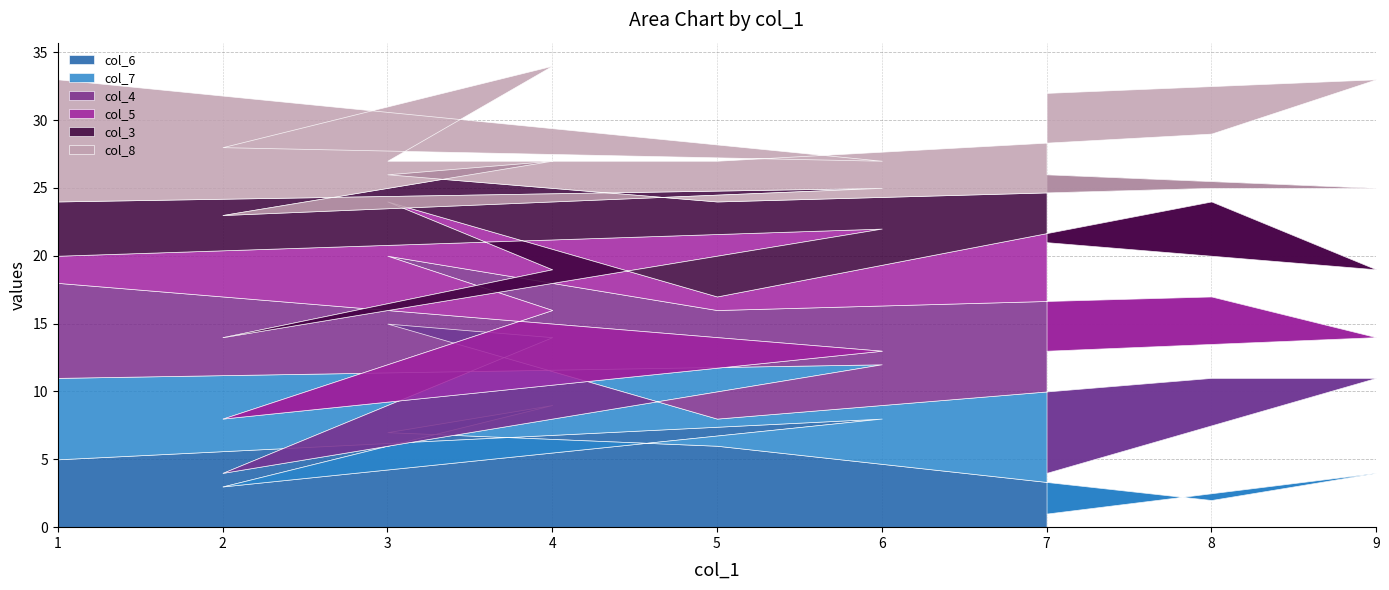

Reading left to right, list all the values displayed in this chart.

col_6: 7=1	9=4	8=2	5=6	3=7	4=9	2=3	6=8	1=5
col_7: 7=3	9=7	8=9	5=2	3=8	4=5	2=1	6=4	1=6
col_4: 7=9	9=3	8=6	5=8	3=5	4=2	2=4	6=1	1=7
col_5: 7=8	9=5	8=7	5=1	3=4	4=3	2=6	6=9	1=2
col_3: 7=5	9=6	8=1	5=7	3=2	4=8	2=9	6=3	1=4
col_8: 7=6	9=8	8=4	5=3	3=1	4=7	2=5	6=2	1=9